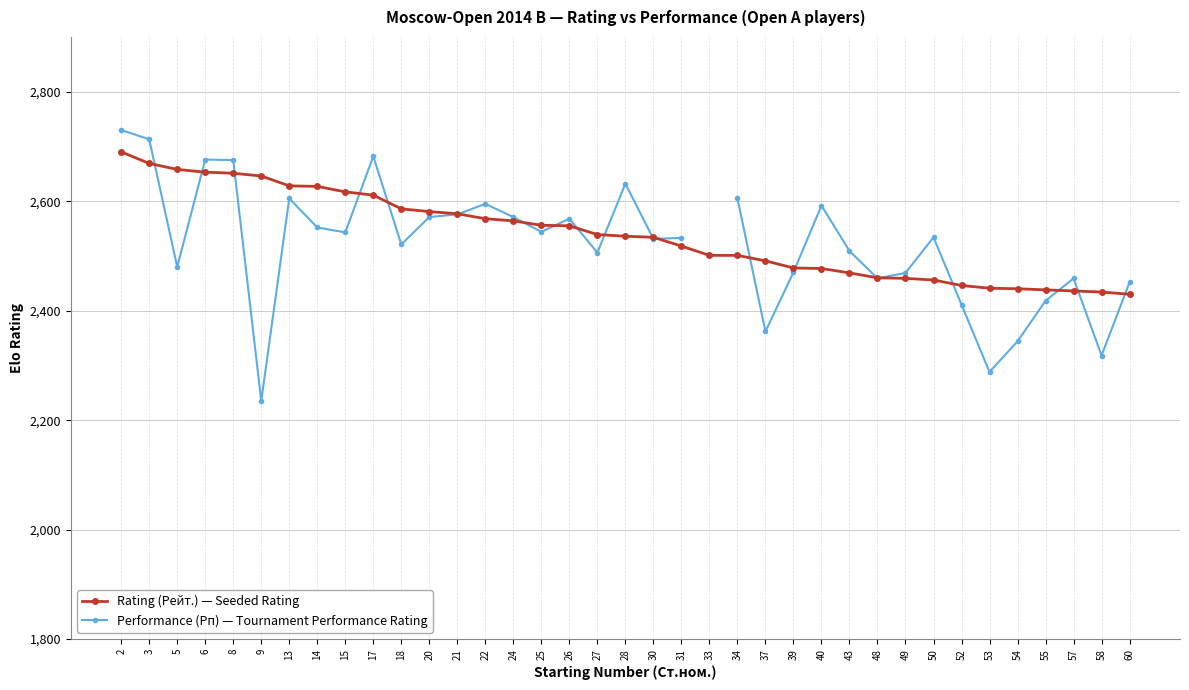

Is this an area chart (filled region under the line)?

No